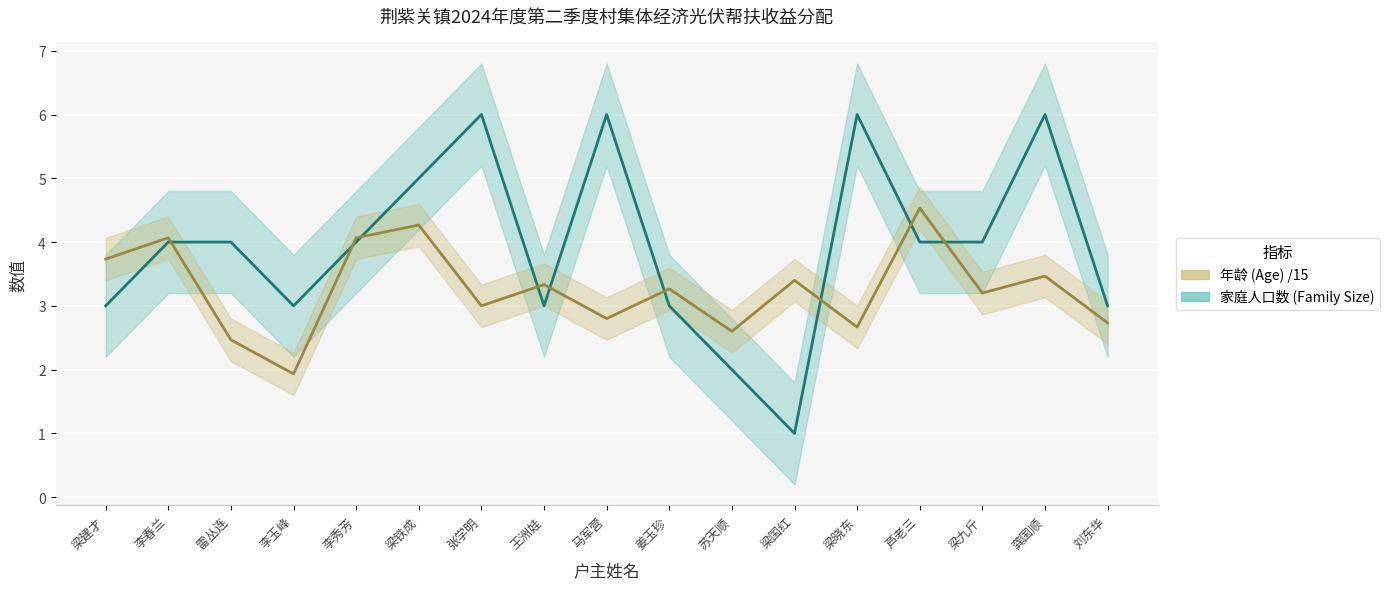

Count the number of data series in this chart.

2